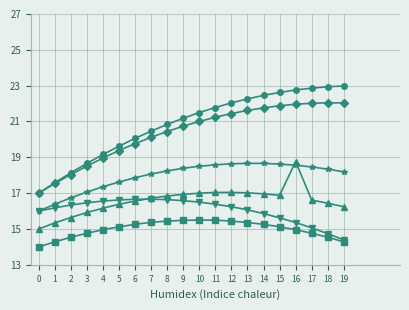

What is the spread (max minus min) of values at 16?

7.8